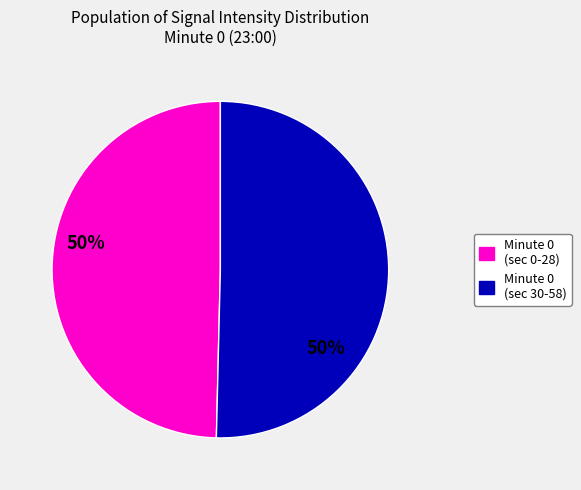

Is there a majority slice in this chart?

Yes